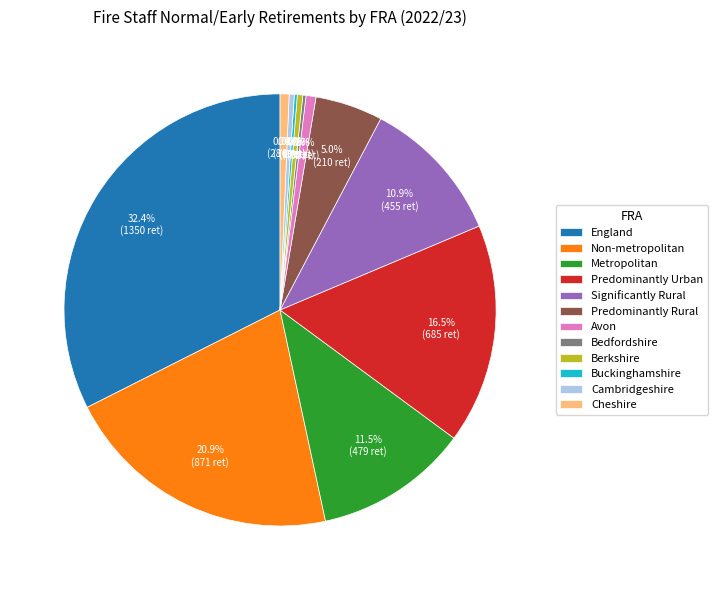

Is there any slice that represents more than half of the pie?

No